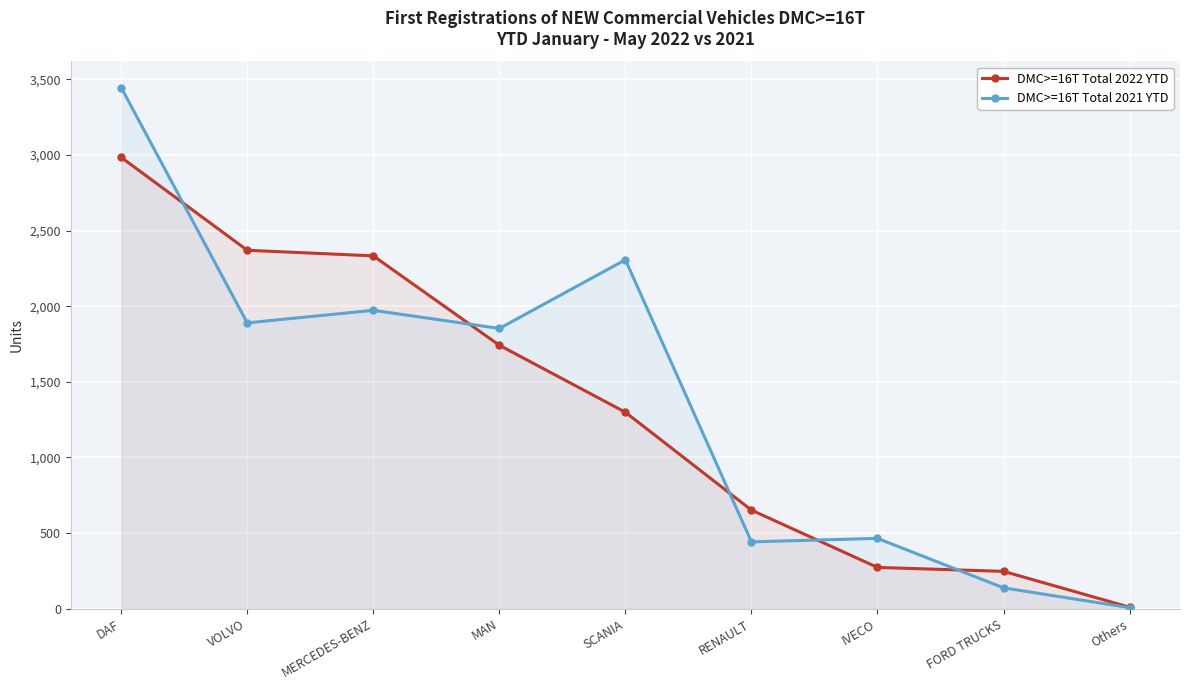

How many lines are shown in the chart?

2